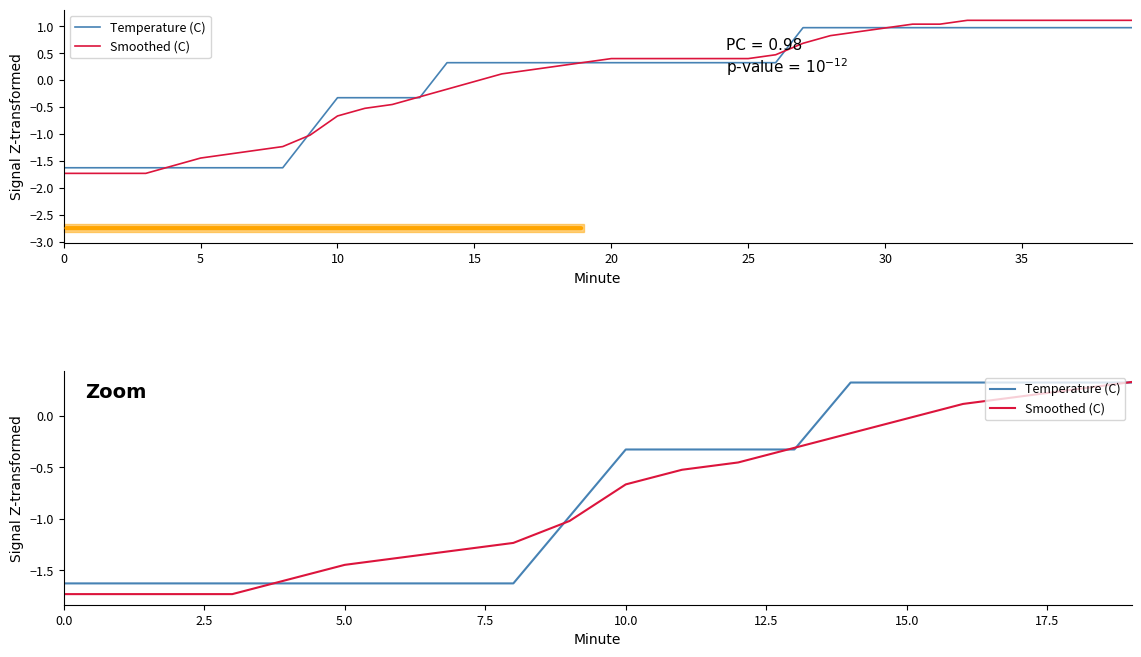

What are all the series names shown in the legend?

Temperature (C), Smoothed (C)